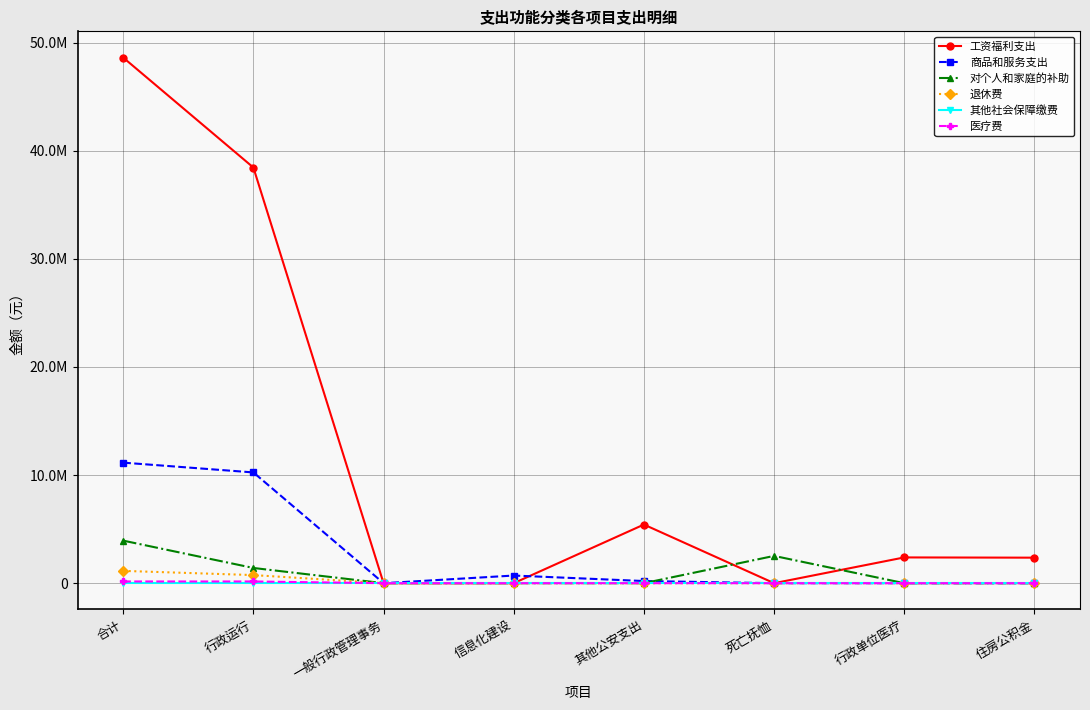

Read the 医疗费 value at 行政运行.

158980.0